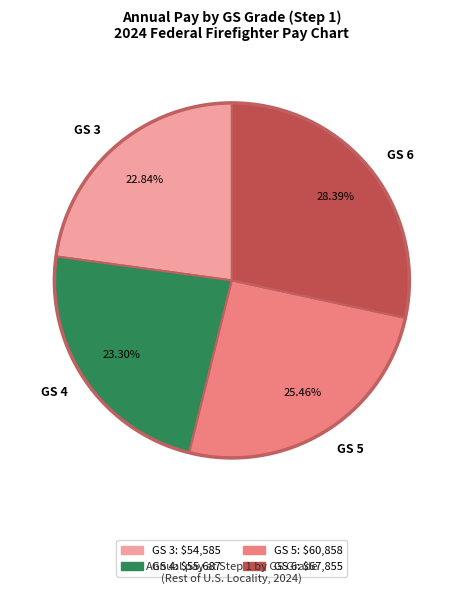

Do GS 6 and GS 3 together represent more than half of the pie?

Yes